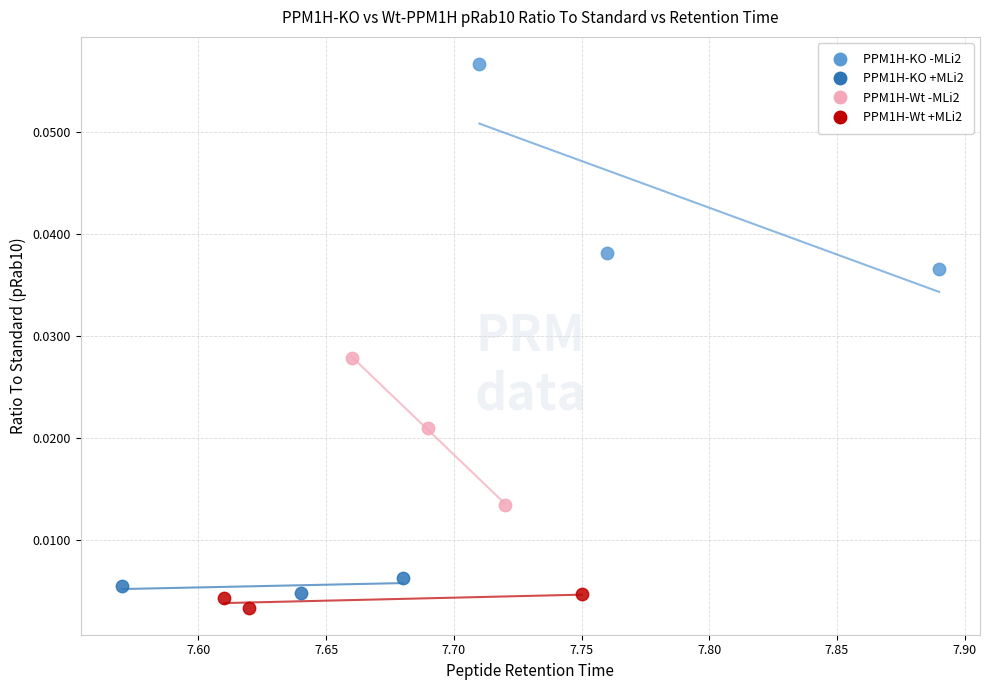

Which series has the widest spread of Y values?

PPM1H-KO -MLi2